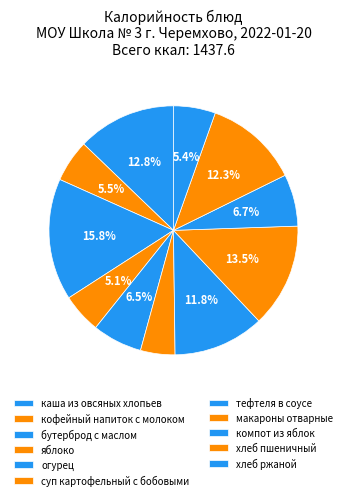

How many slices are in this pie chart?

11